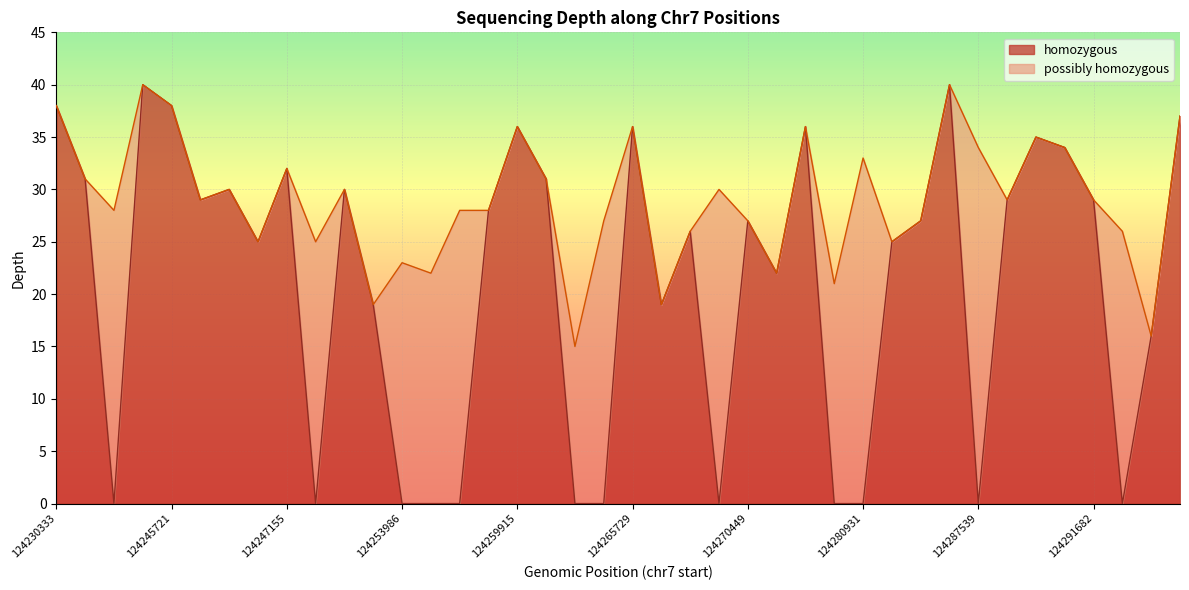

Is the value of depth at 124254341 greater than the value of homozygous at 124240620?

No